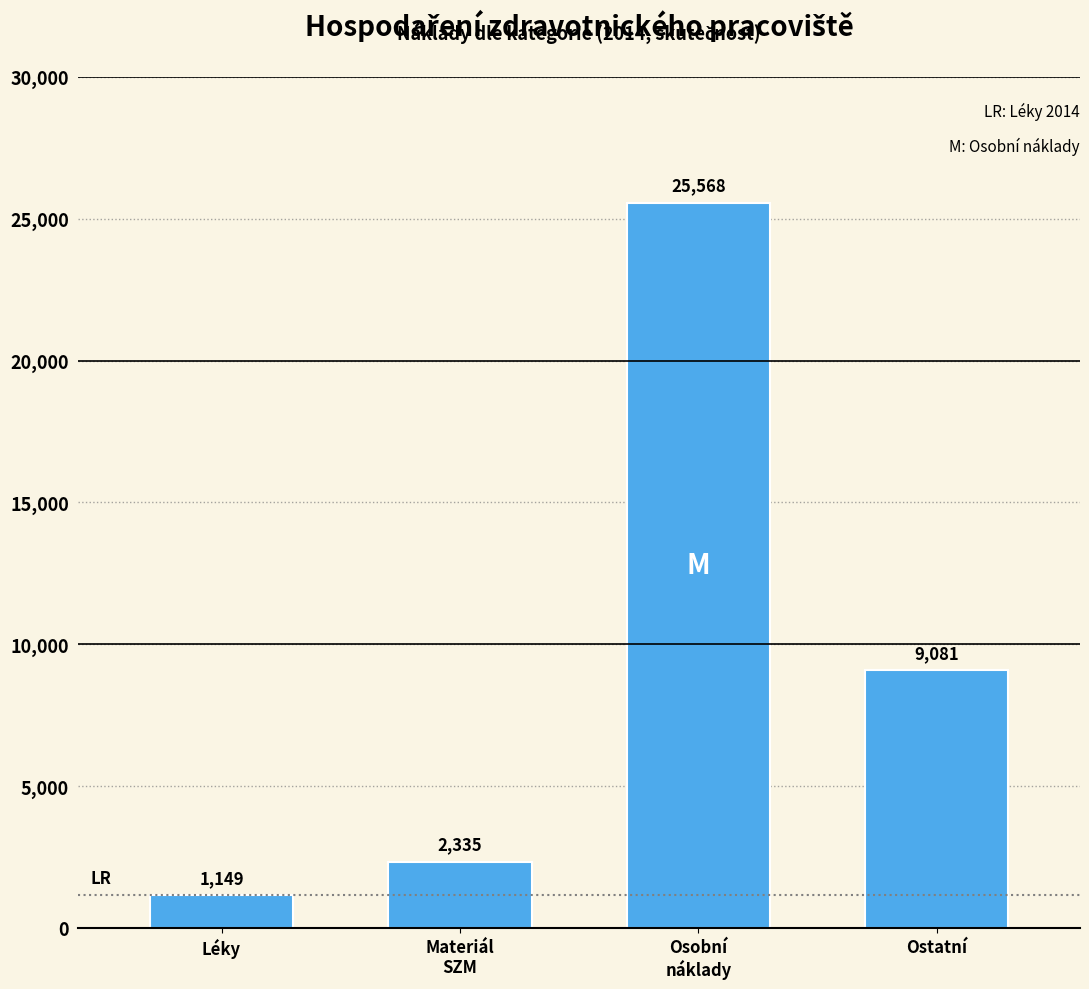

What is the greatest value displayed?

25567.9